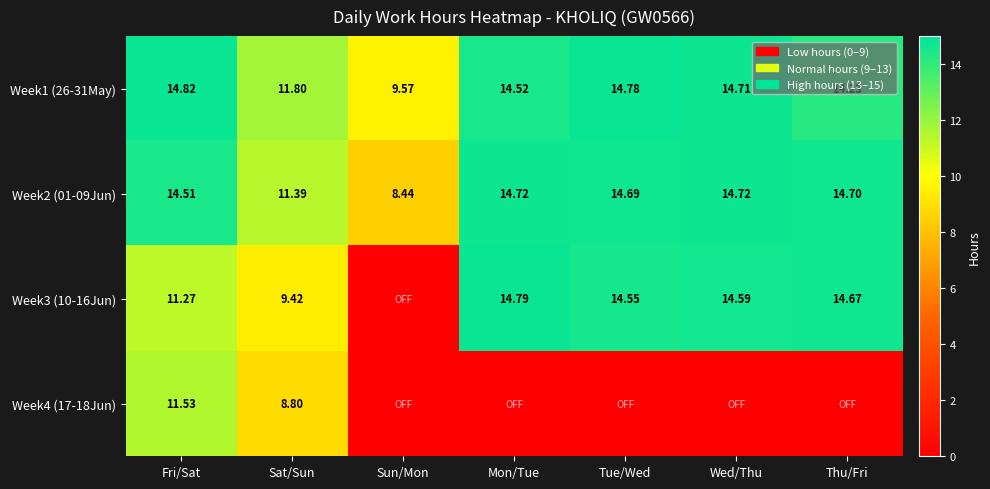

Where does the Week1 (26-31May) series first go above 14?

Fri/Sat